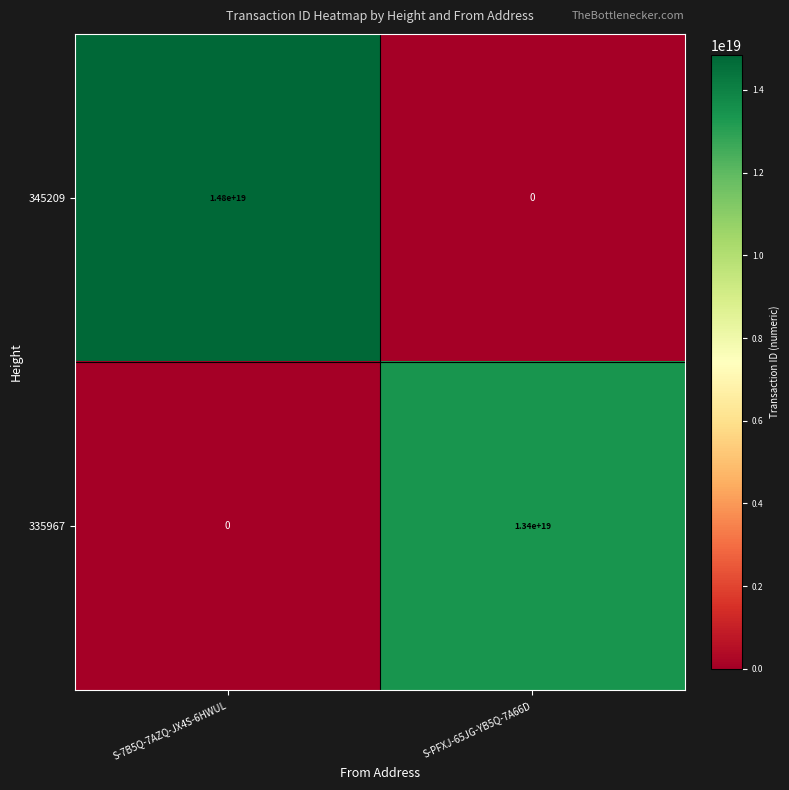

How many series are shown in this chart?

2